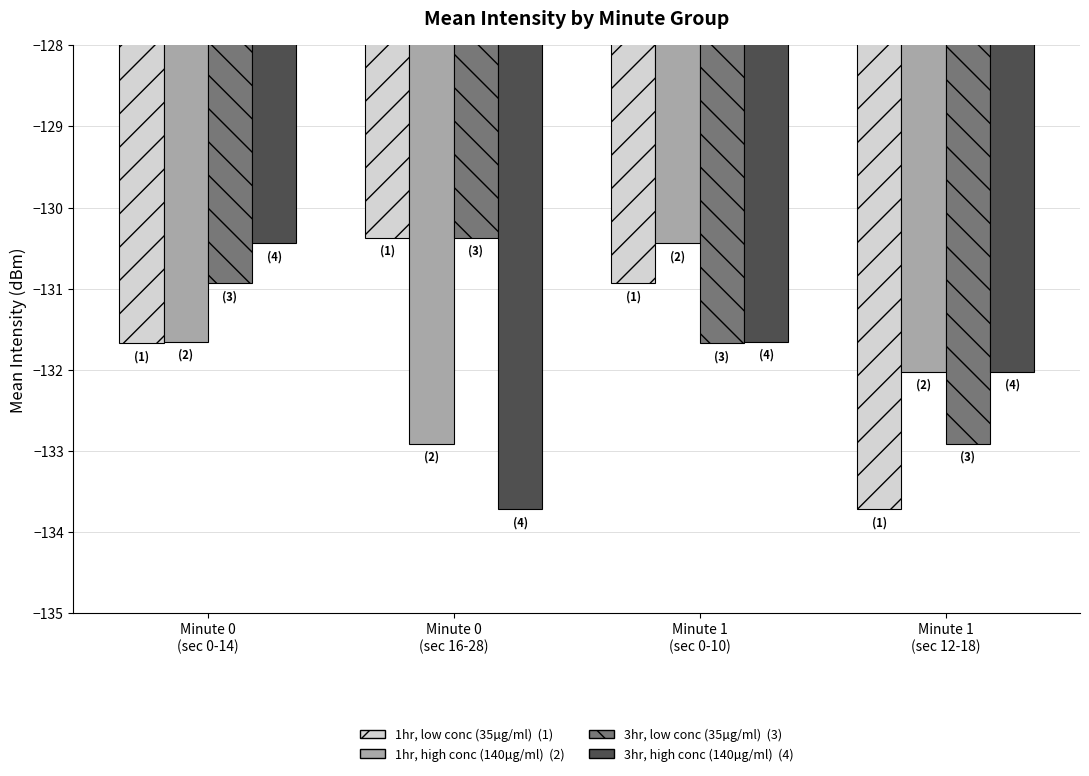

What is the minimum value shown in the chart?

-133.7